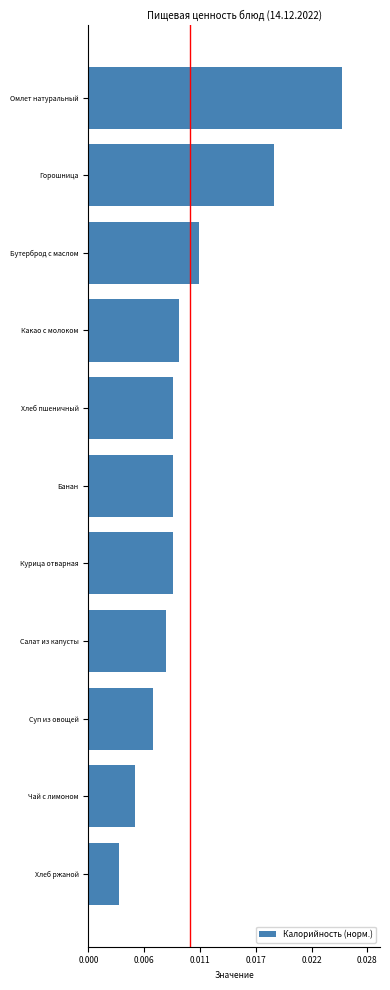

Does the chart contain any negative values?

No